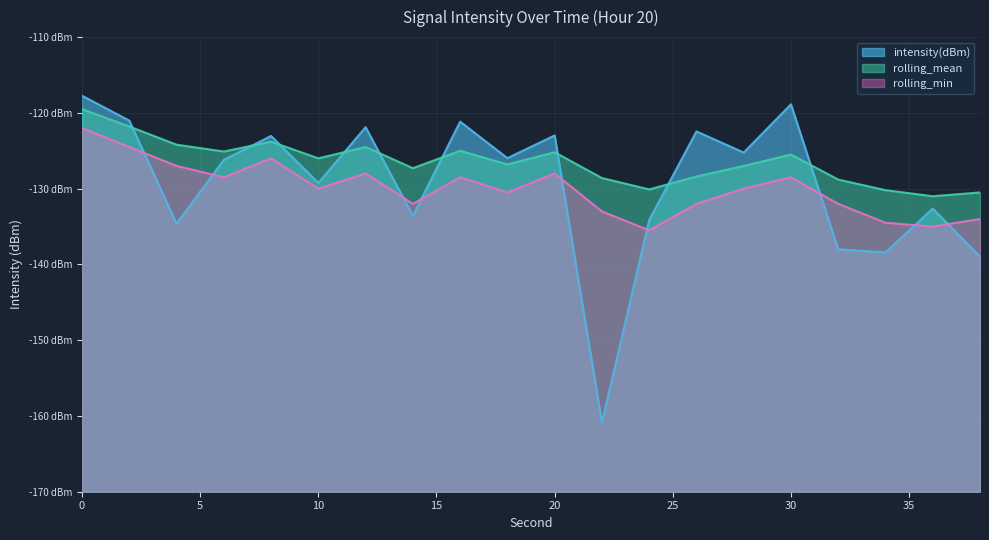

Read the intensity(dBm) value at 24.

-134.1